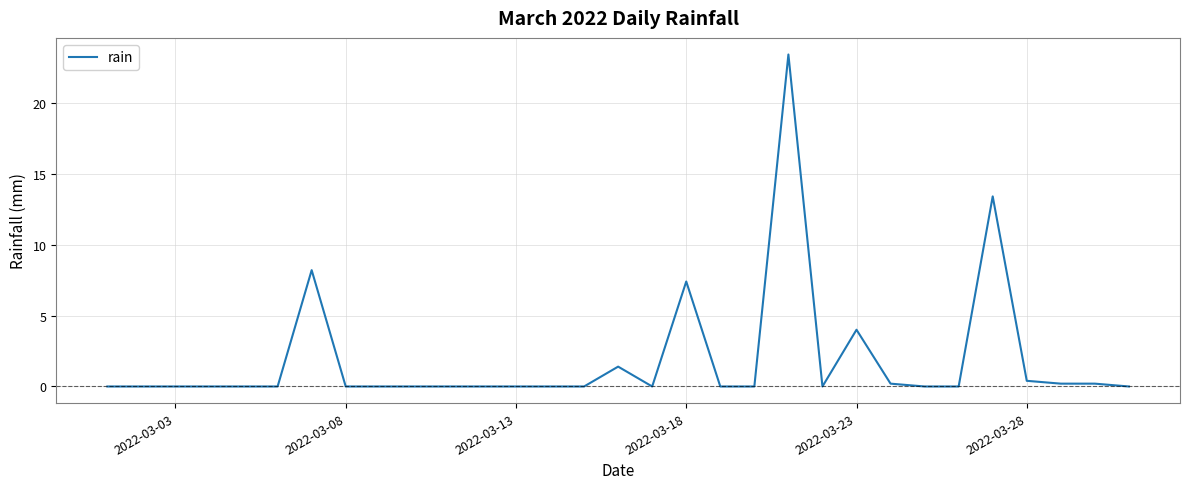

What is the difference between the maximum and minimum values?

23.4